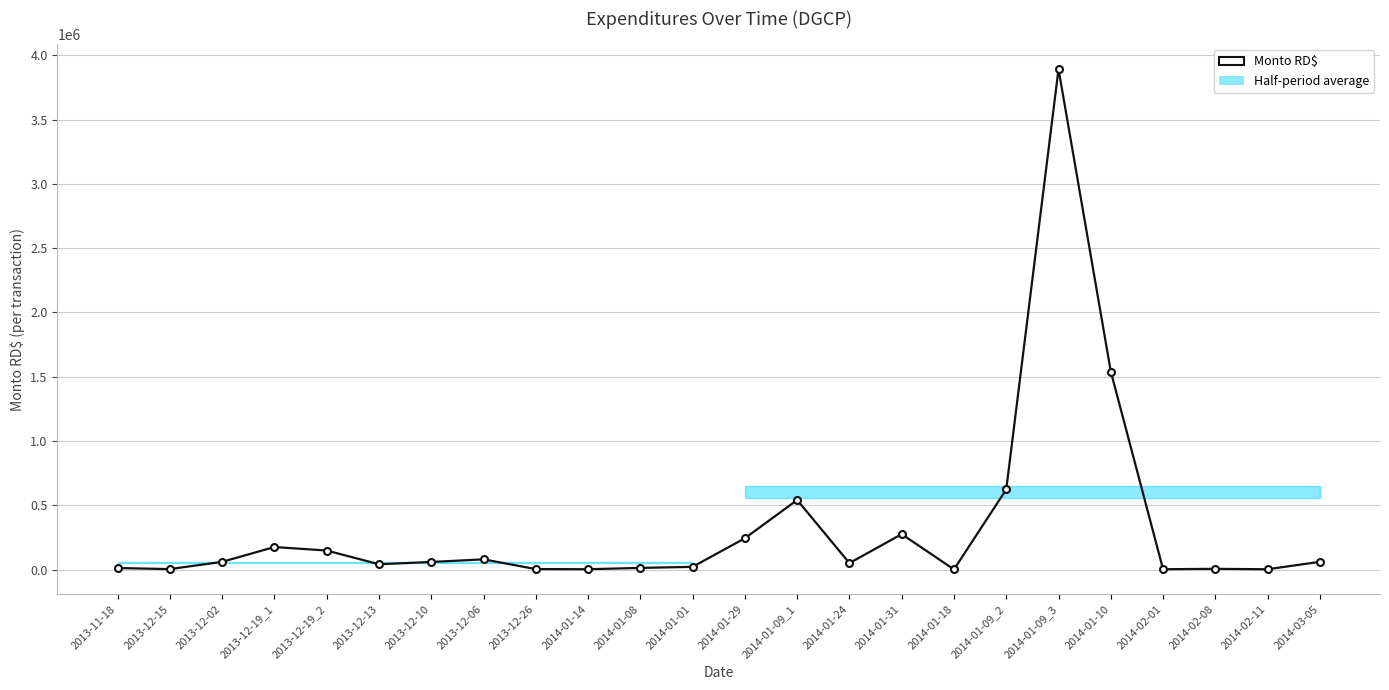

How many values are below 59000?

12